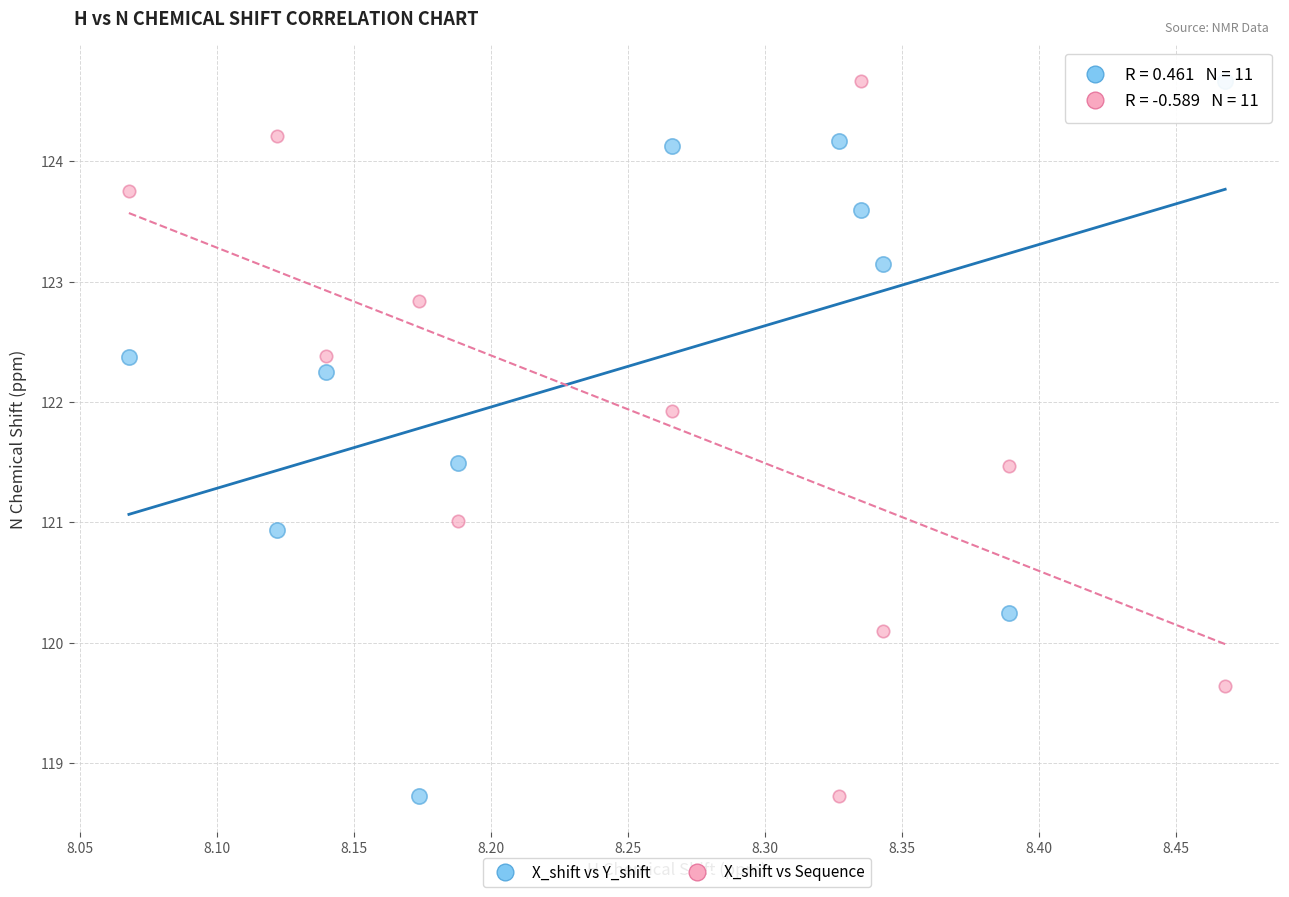

Across all data points, what is the range of Y values (max minus min)?

5.9